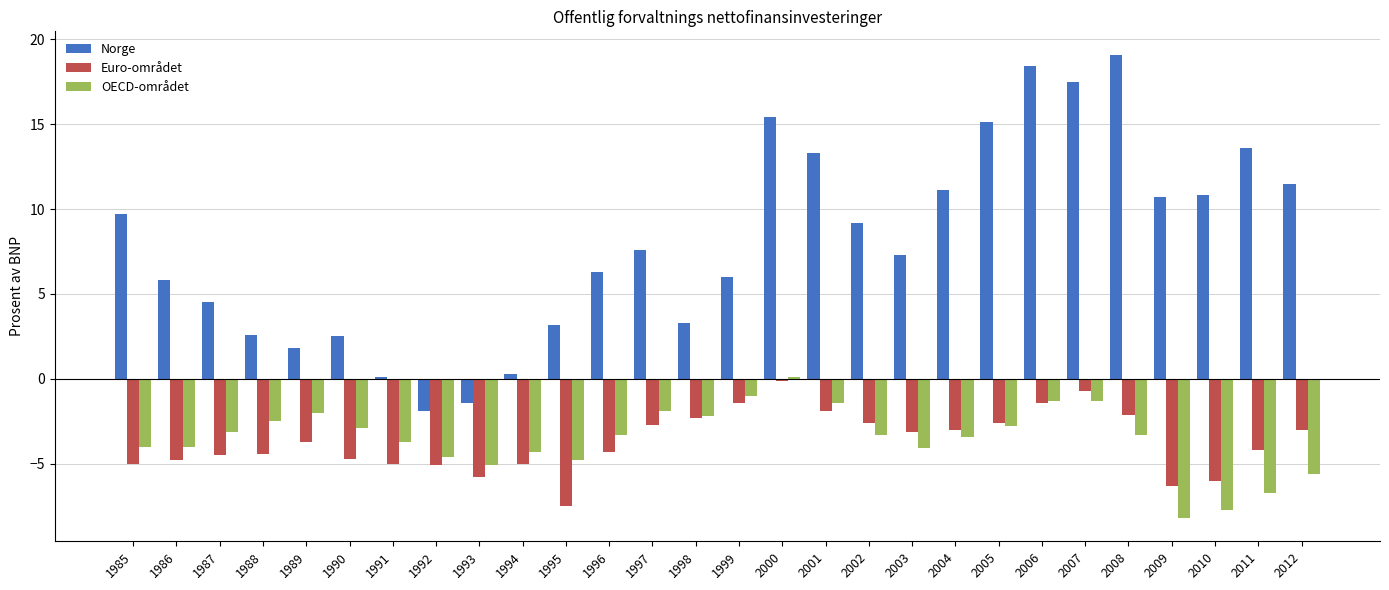

The OECD-området series shows 0.1 at 2000. True or false?

True